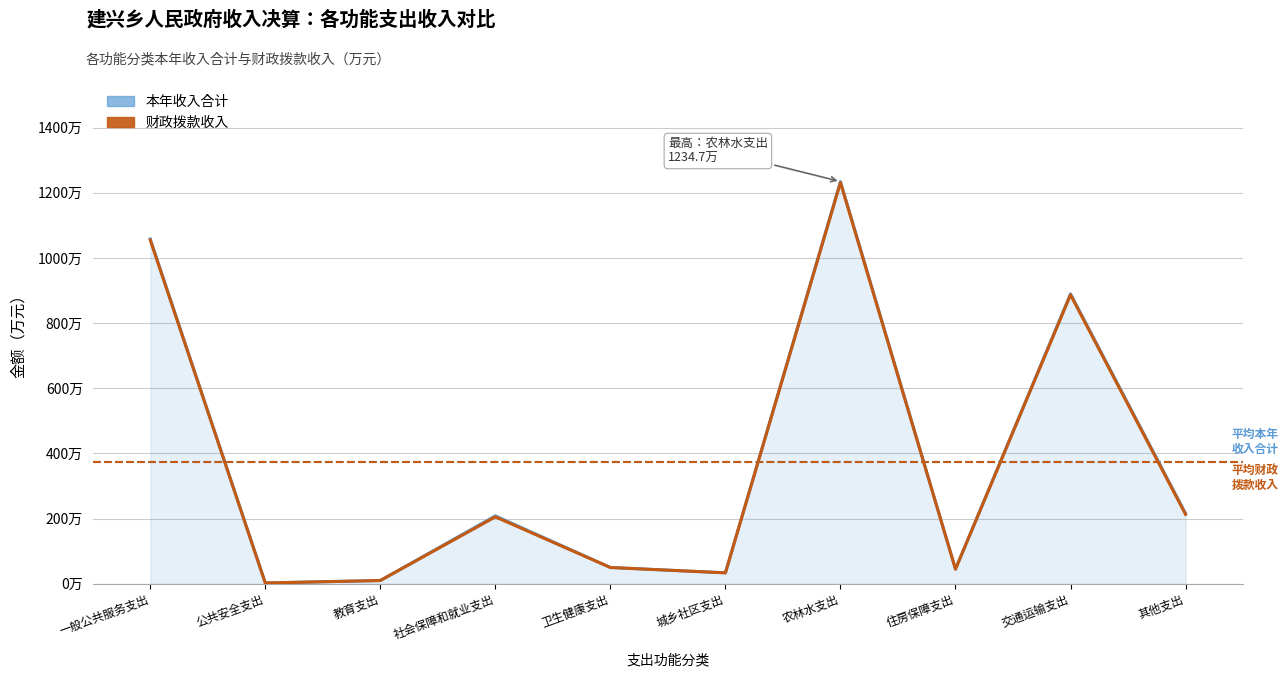

What is the value of the 本年收入合计 point at the 9th from the left?

890.0